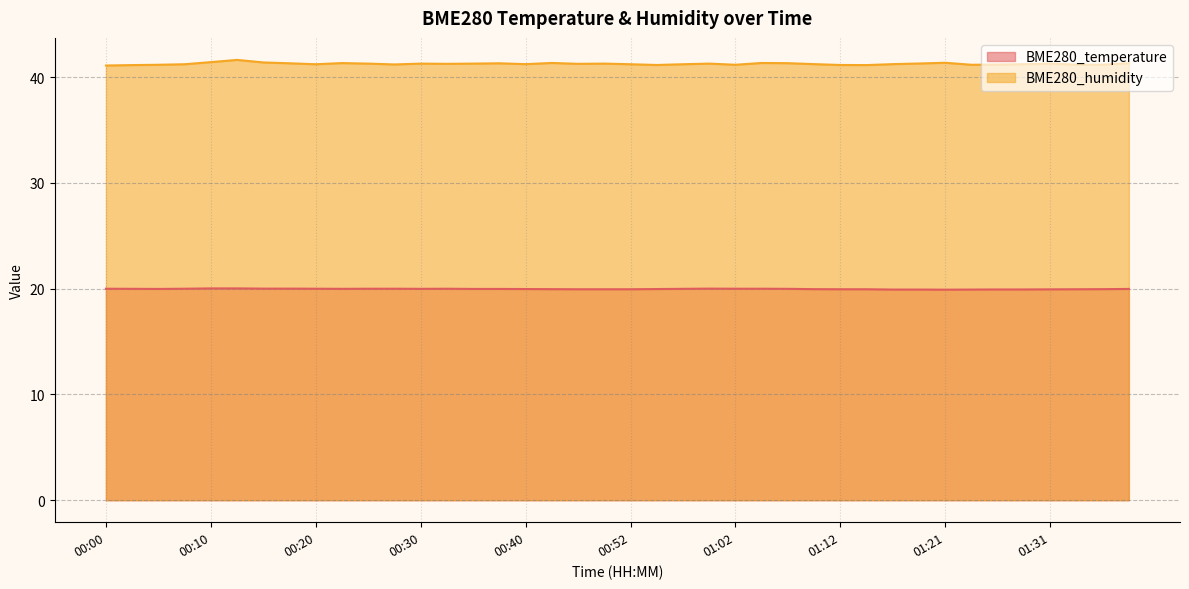

At which label does BME280_temperature reach its peak?

00:10